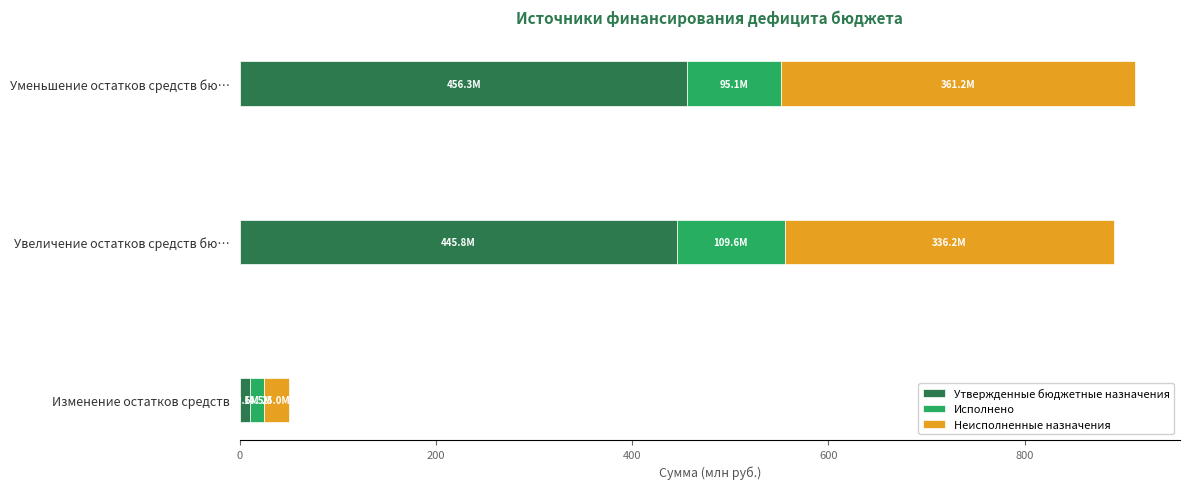

What is the approximate value of Утвержденные бюджетные назначения at Увеличение остатков средств бю…?

445.8